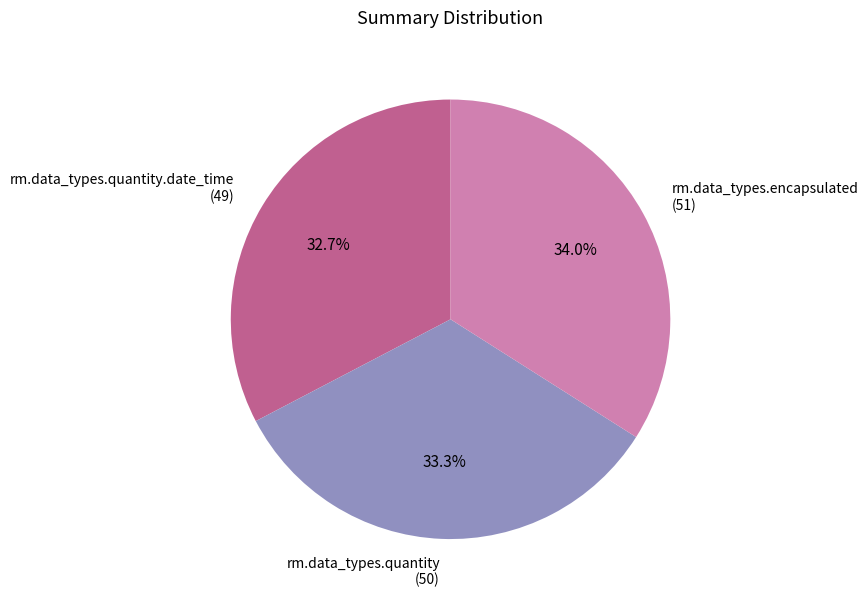

Is there a majority slice in this chart?

No